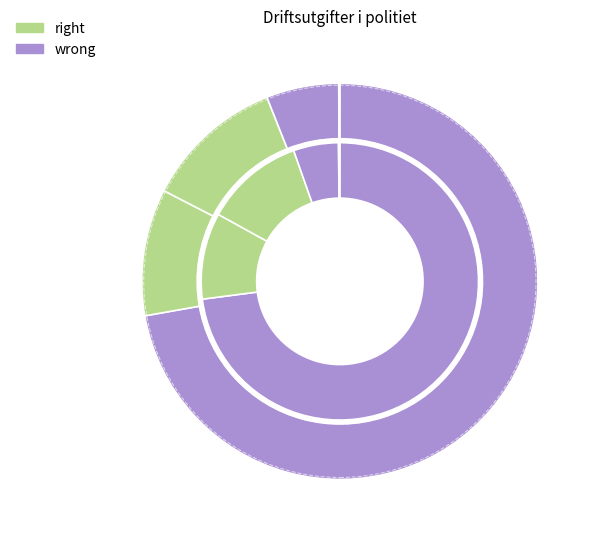

To the nearest percent, what is the difference between the largest and smallest slice percentages?

73%